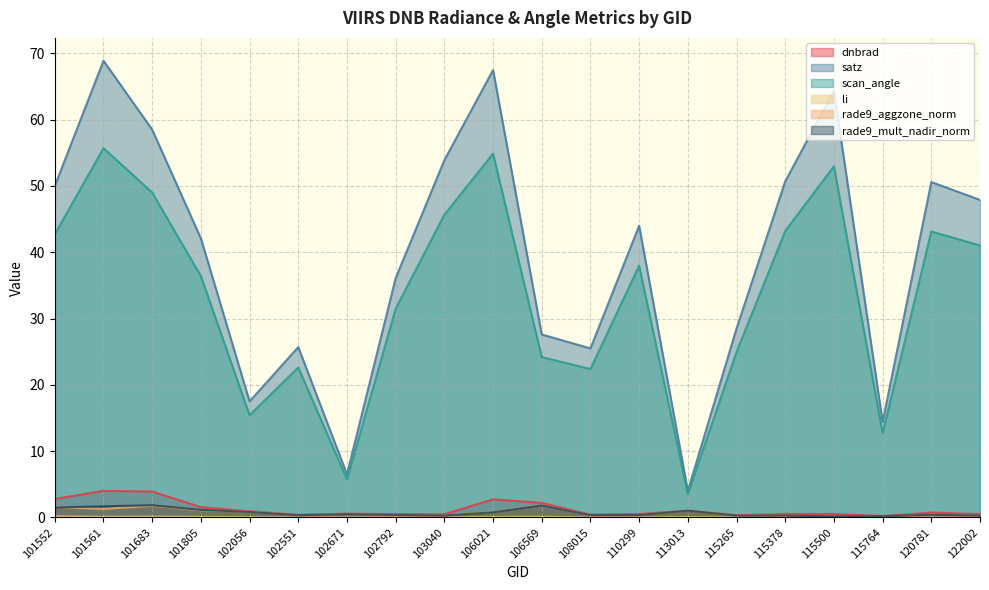

Which label corresponds to the smallest value in the chart?

102551